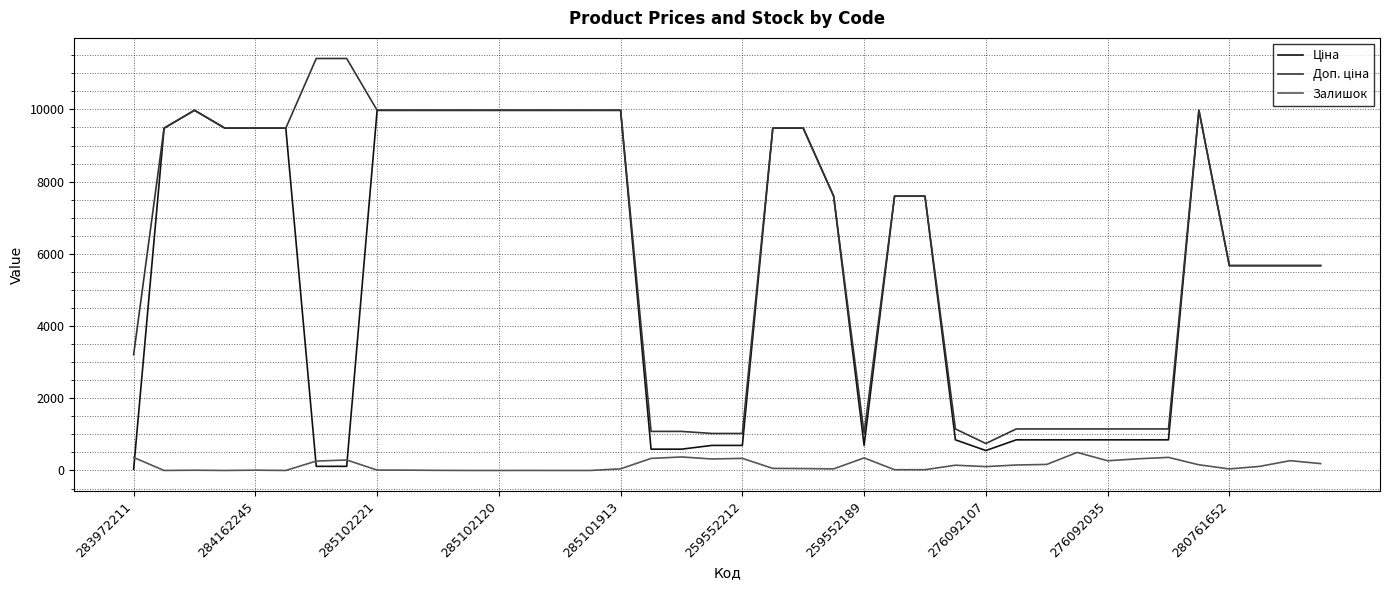

Is this an area chart (filled region under the line)?

No